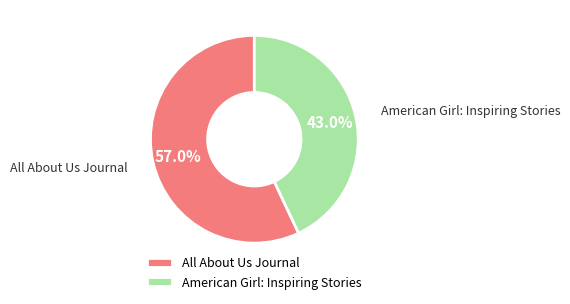

What percentage is the American Girl: Inspiring Stories slice, to the nearest percent?

43%